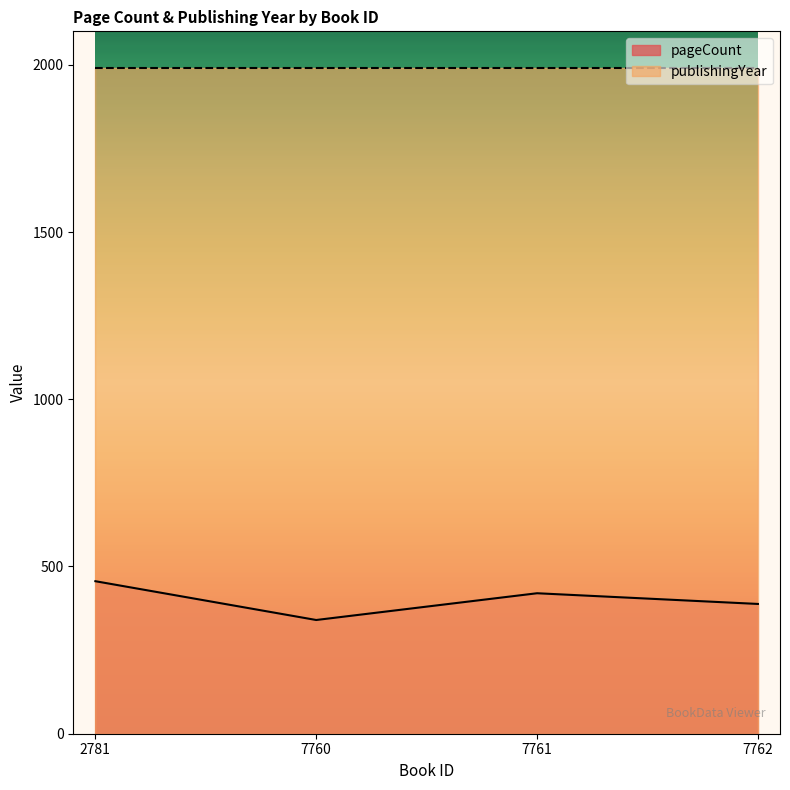

Where is the first local maximum?

7761